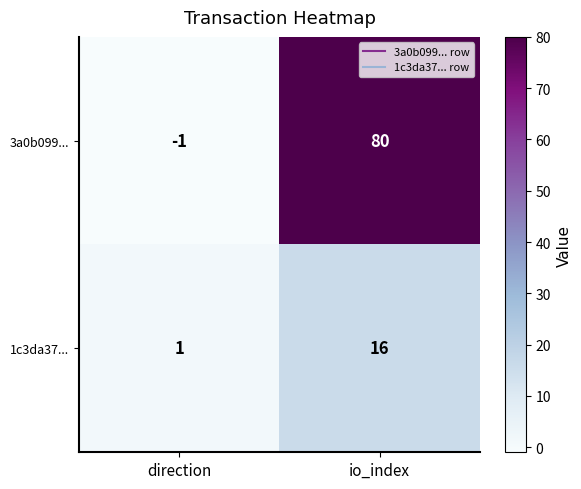

What is the difference between the highest and lowest values at direction?

2